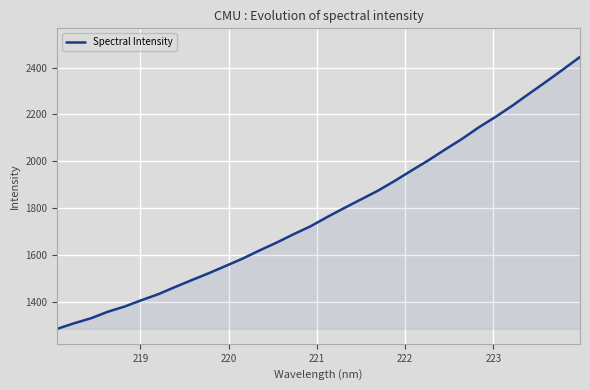

What is the average value?

1785.4